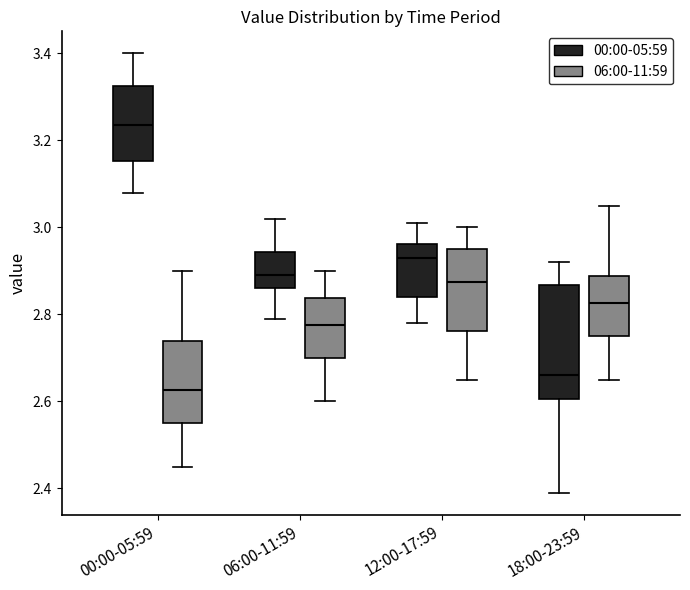

Which box's median line is the lowest?

00:00-05:59 (06:00-11:59)